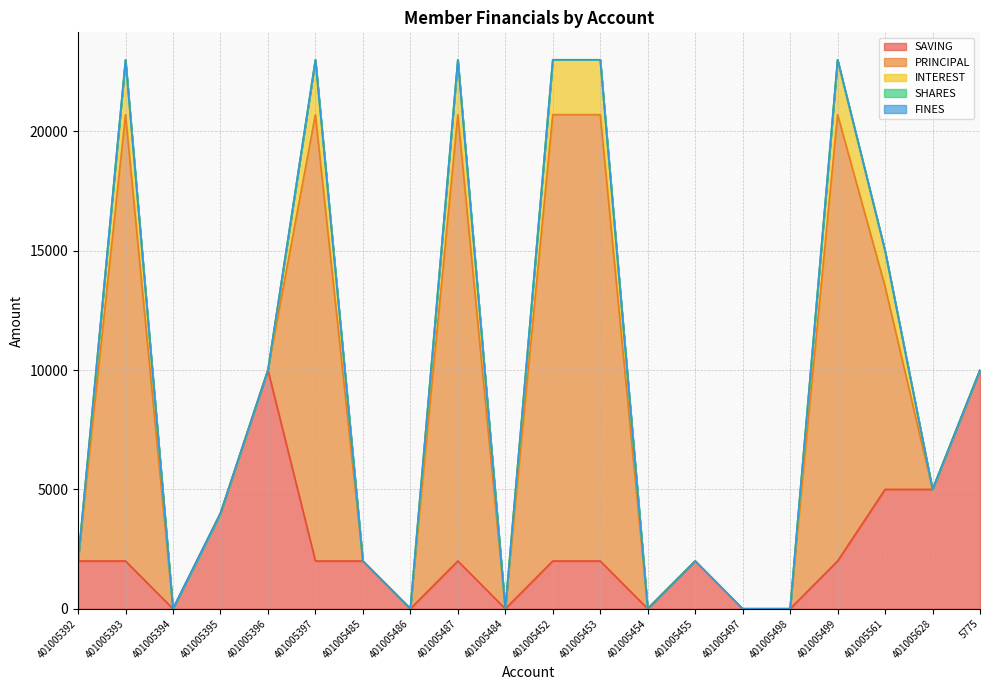

What is the approximate value of PRINCIPAL at 401005453?

18700